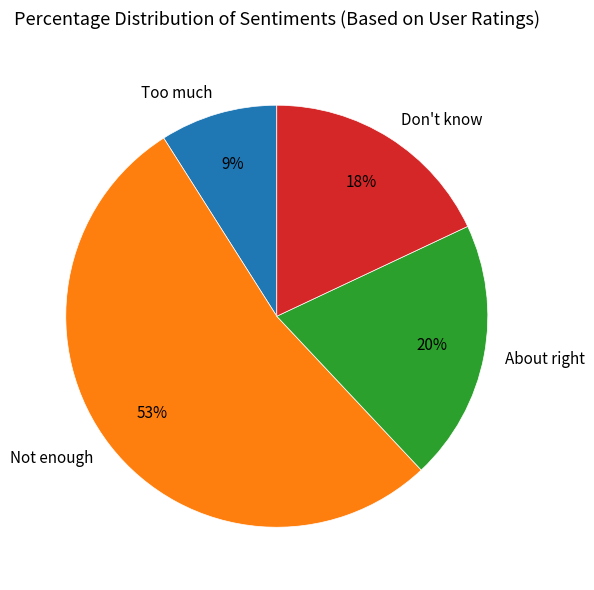

Count the number of slices in the pie.

4